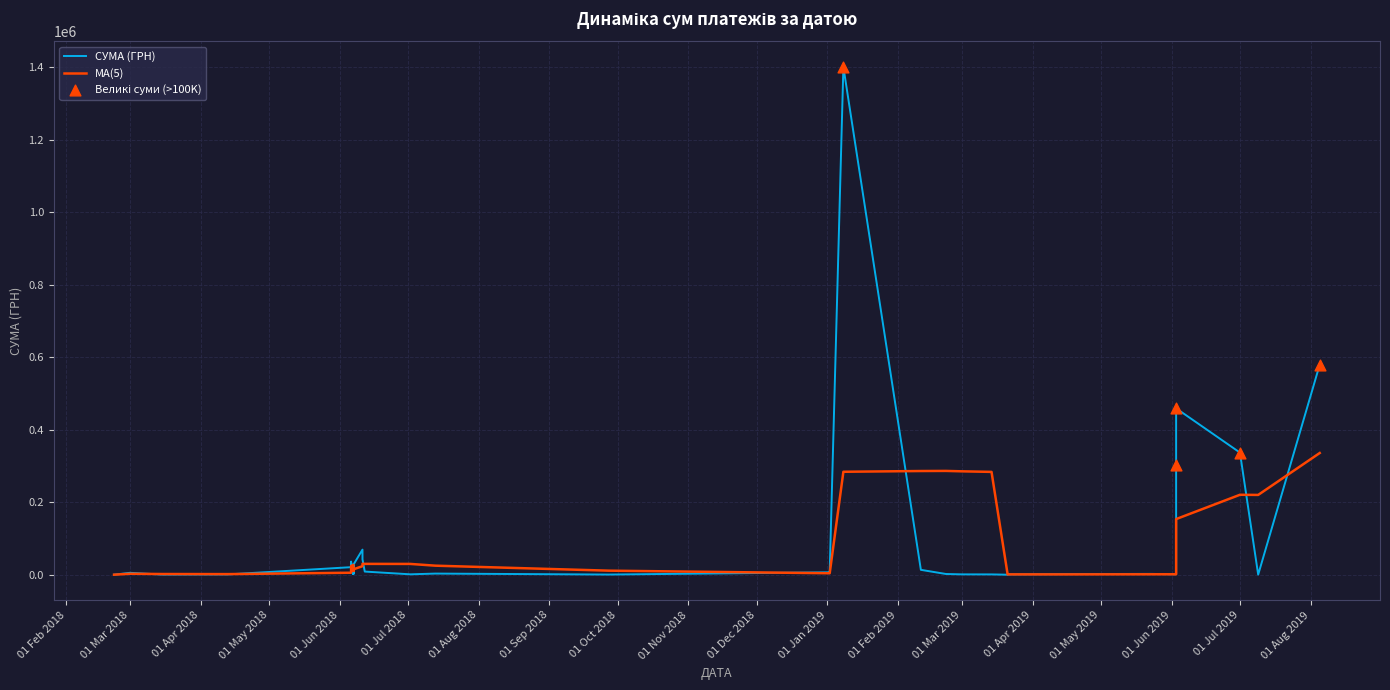

Between 15.03.2018 and 07.06.2018, which is larger?

07.06.2018